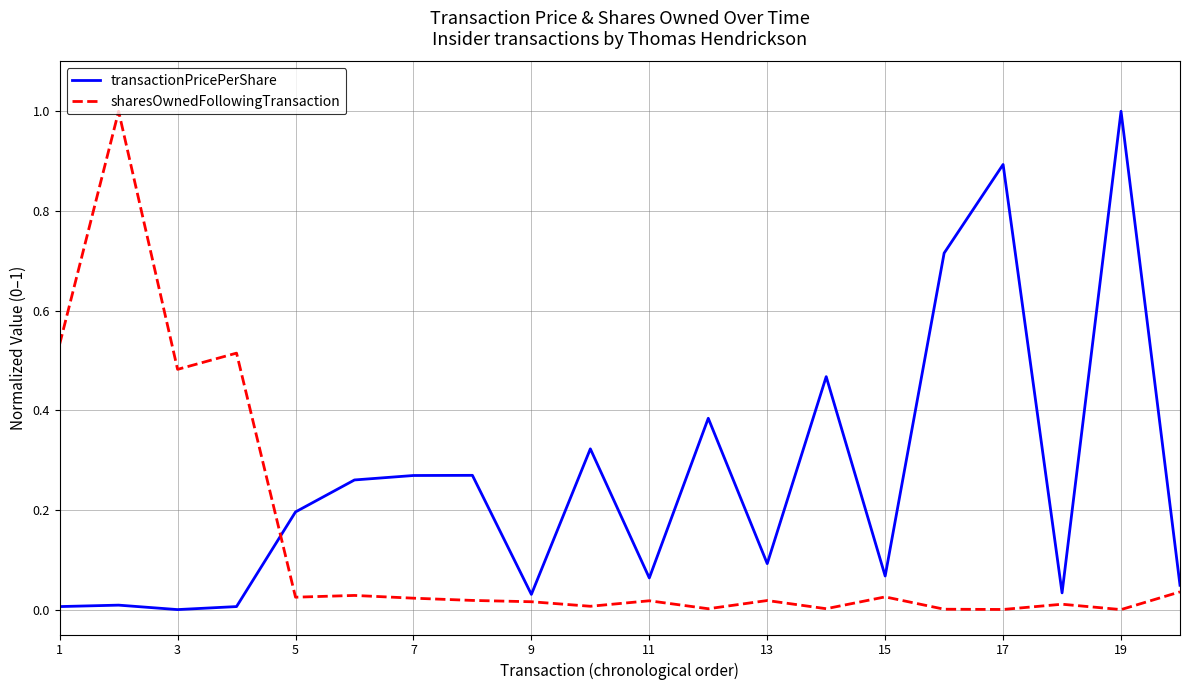

Which series has the largest total across all categories?

transactionPricePerShare